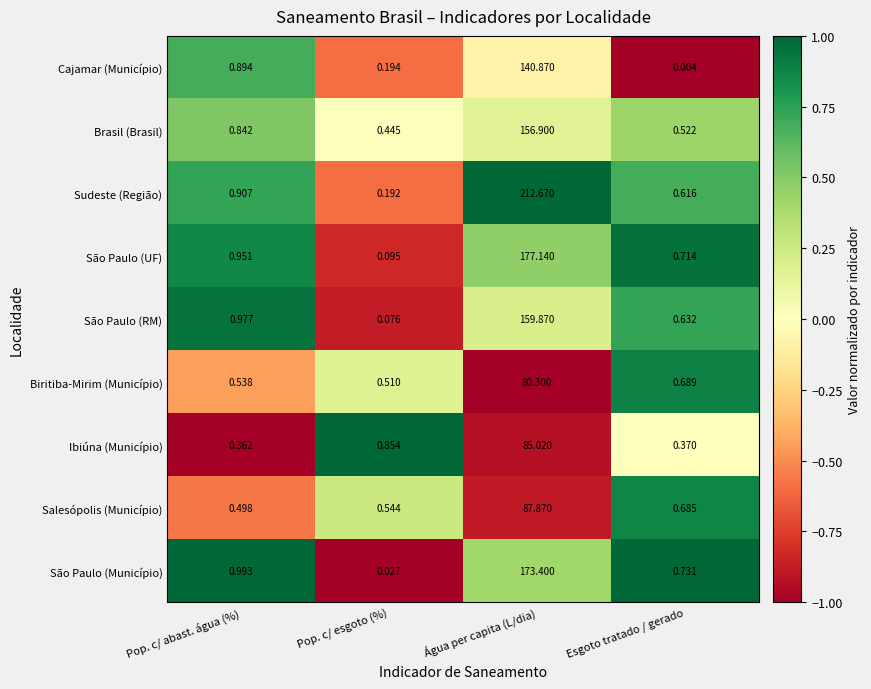

Which category has the lowest value across all series?

Esgoto tratado / gerado